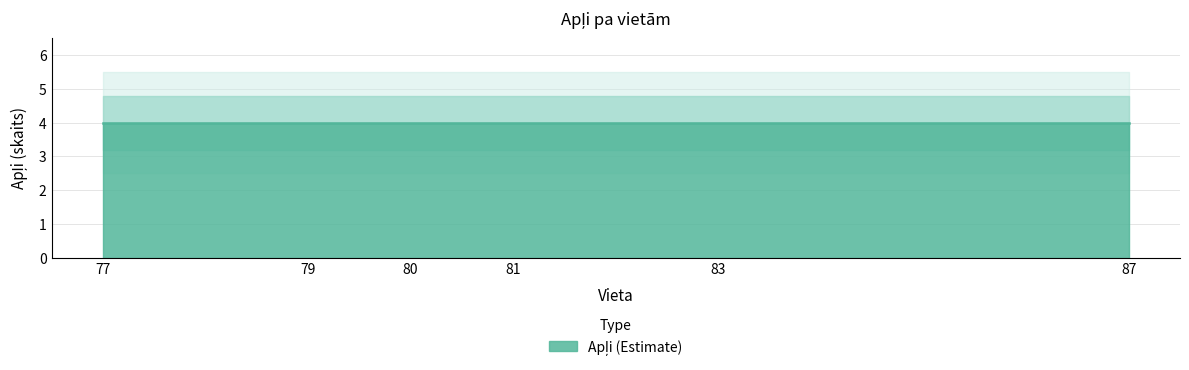

Reading left to right, transcribe all the data shown in this chart.

Apļi: 4	4	4	4	4	4
Vieta: 77	79	80	81	83	87